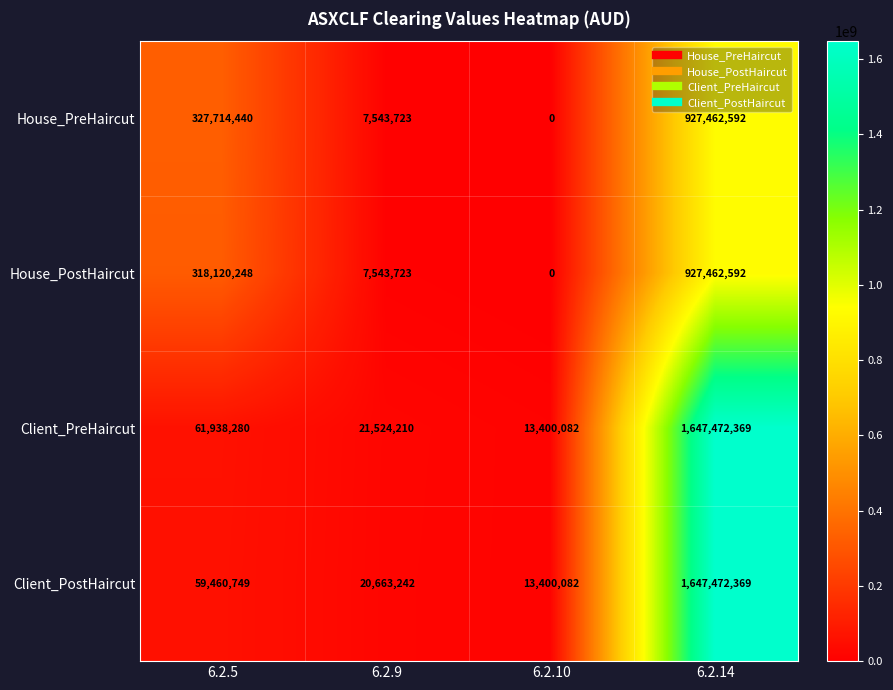

Reading left to right, what are all the values shown in this chart?

House_PreHaircut: 327714440	7543723	0	927462592
House_PostHaircut: 318120248	7543723	0	927462592
Client_PreHaircut: 61938280	21524210	13400082	1647472369
Client_PostHaircut: 59460749	20663242	13400082	1647472369